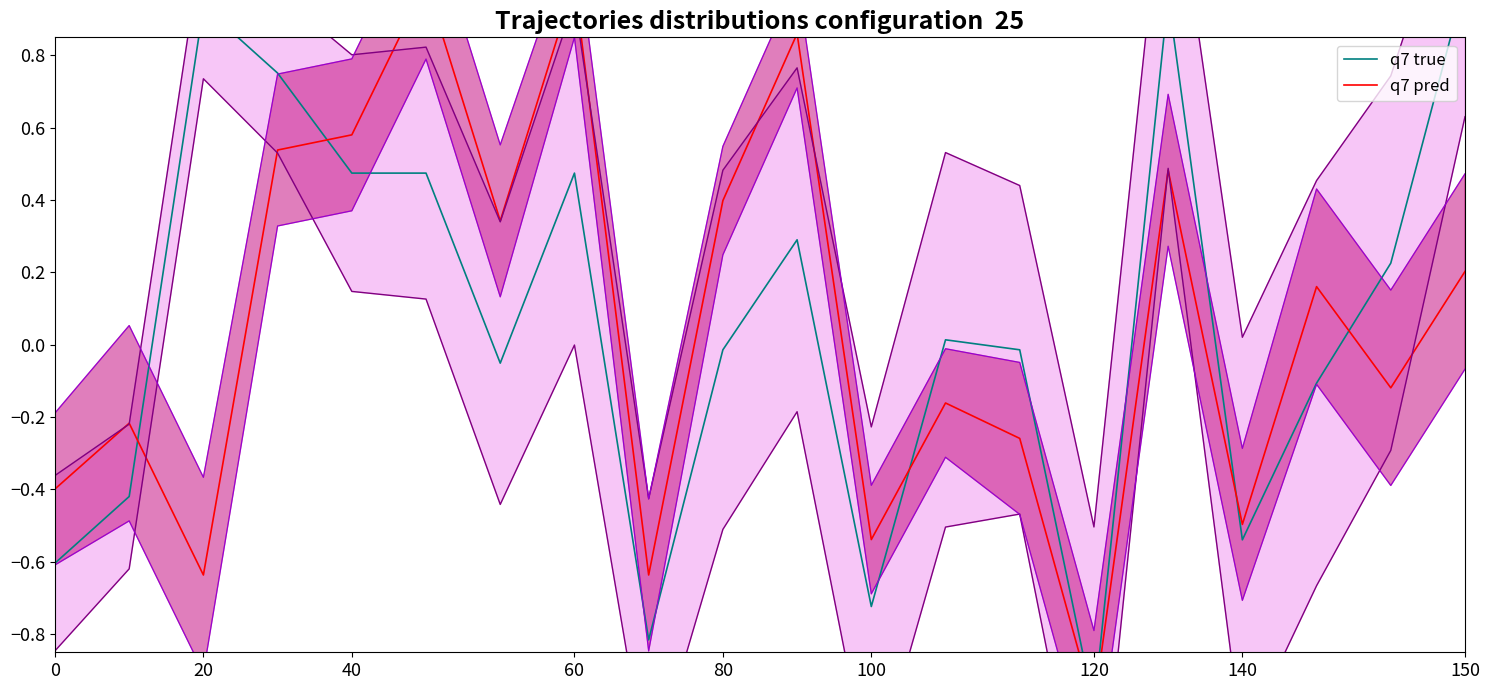

List the series in order of their overall mean, highest first.

q7 true, q7 pred